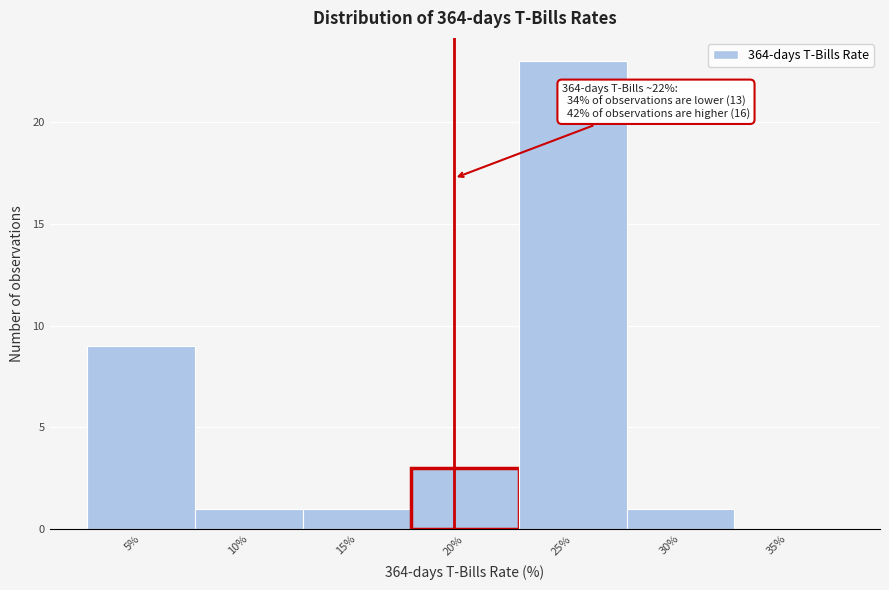

Reading left to right, what are all the values shown in this chart?

5%=9	10%=1	15%=1	20%=3	25%=23	30%=1	35%=0